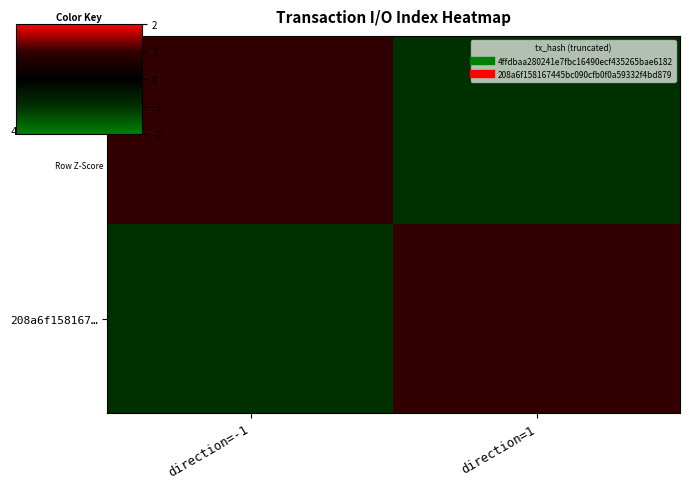

List the series in order of their peak value, highest first.

4ffdbaa28024…, 208a6f158167…